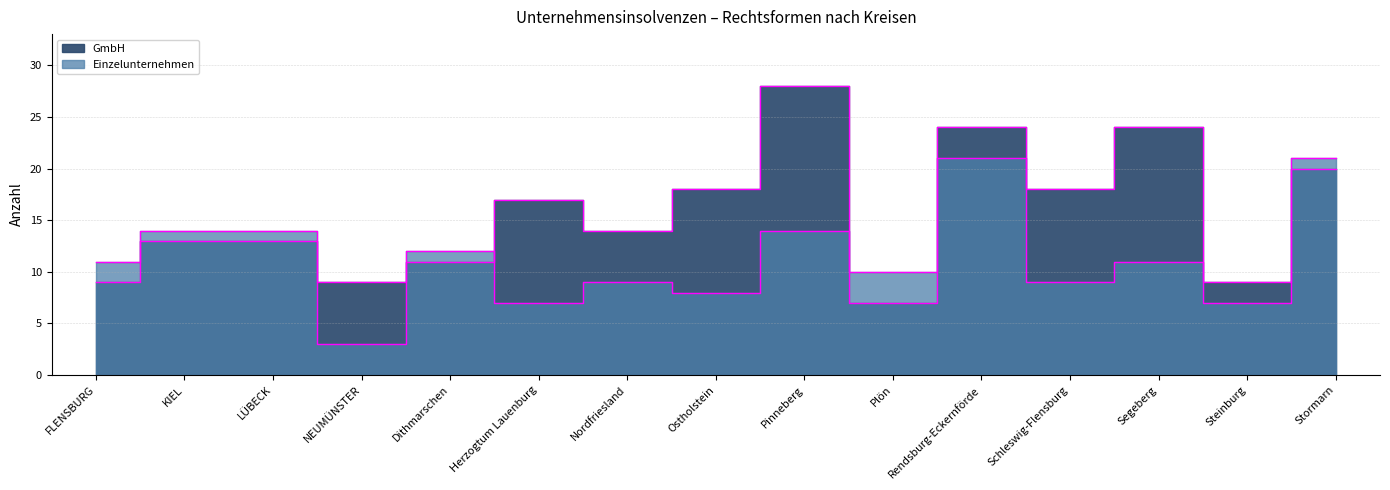

Which has a higher value, Nordfriesland or Pinneberg?

Pinneberg